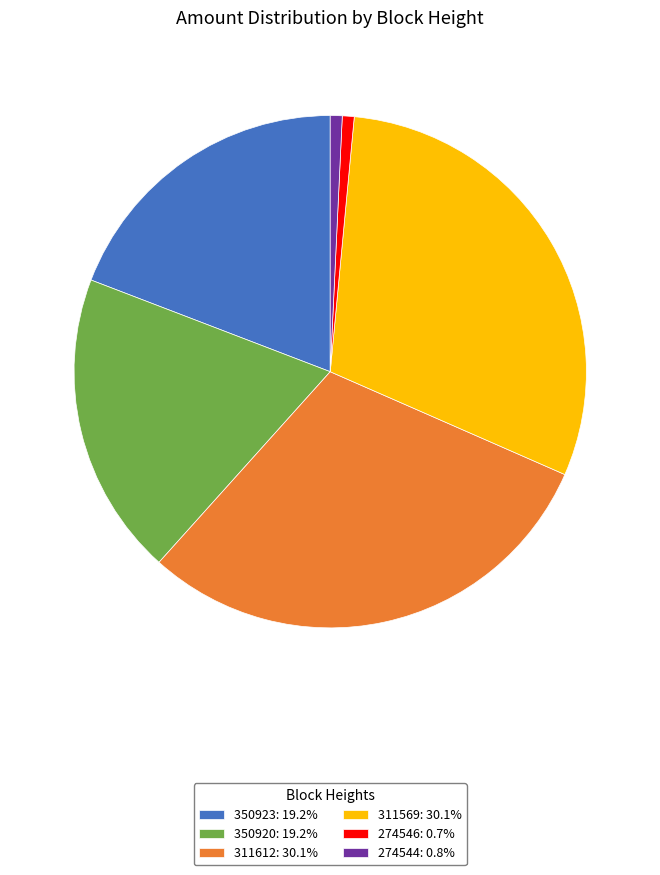

Does 274544: 0.8% represent more than half of the total?

No